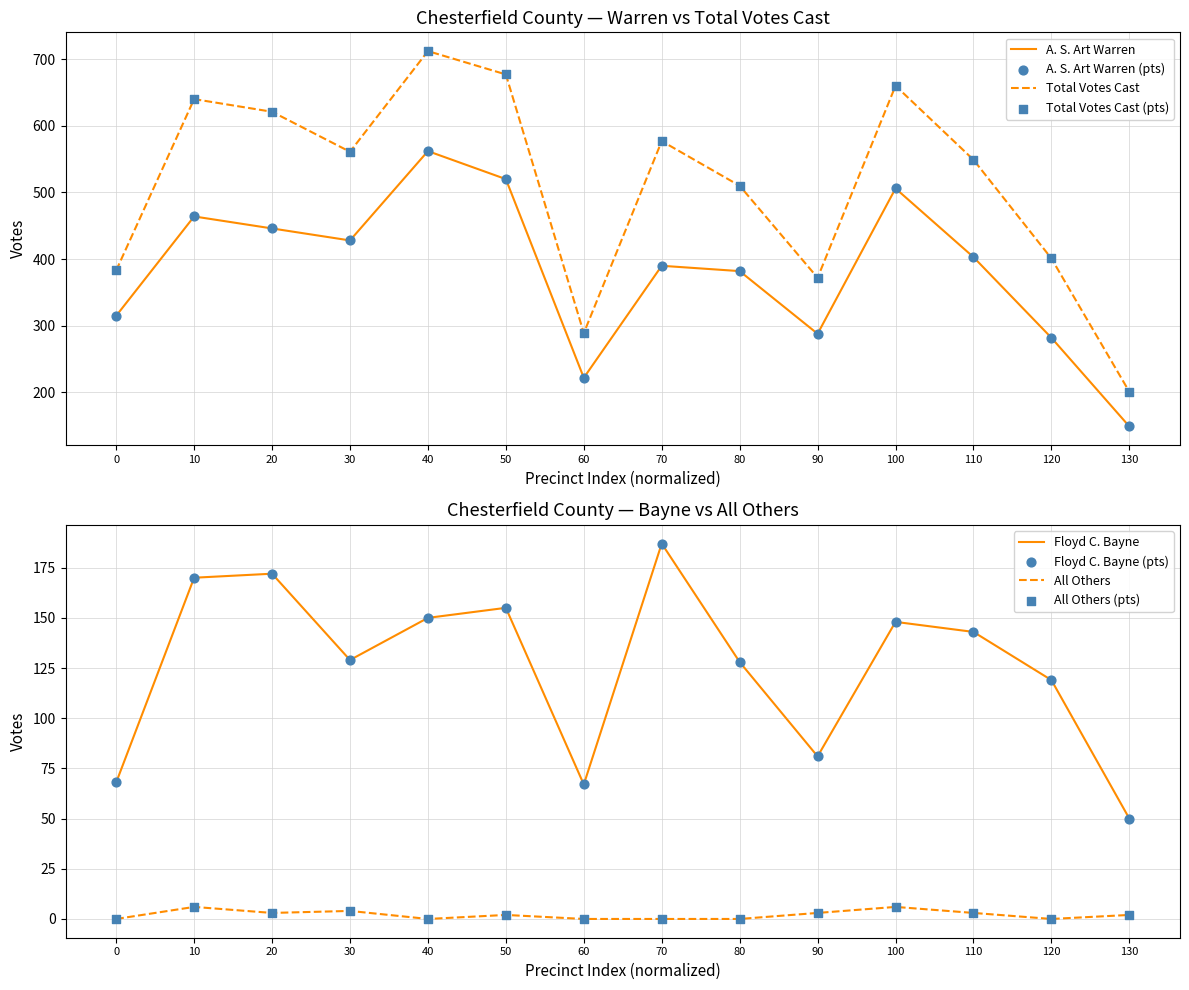

Which series contains the highest Y value?

Total Votes Cast